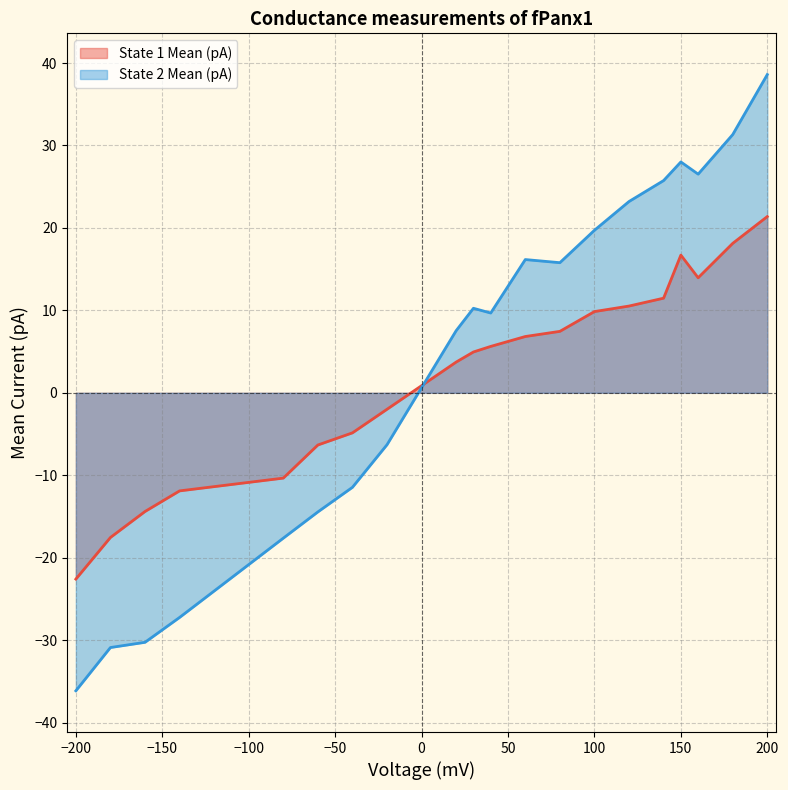

What is the greatest value displayed?

38.6